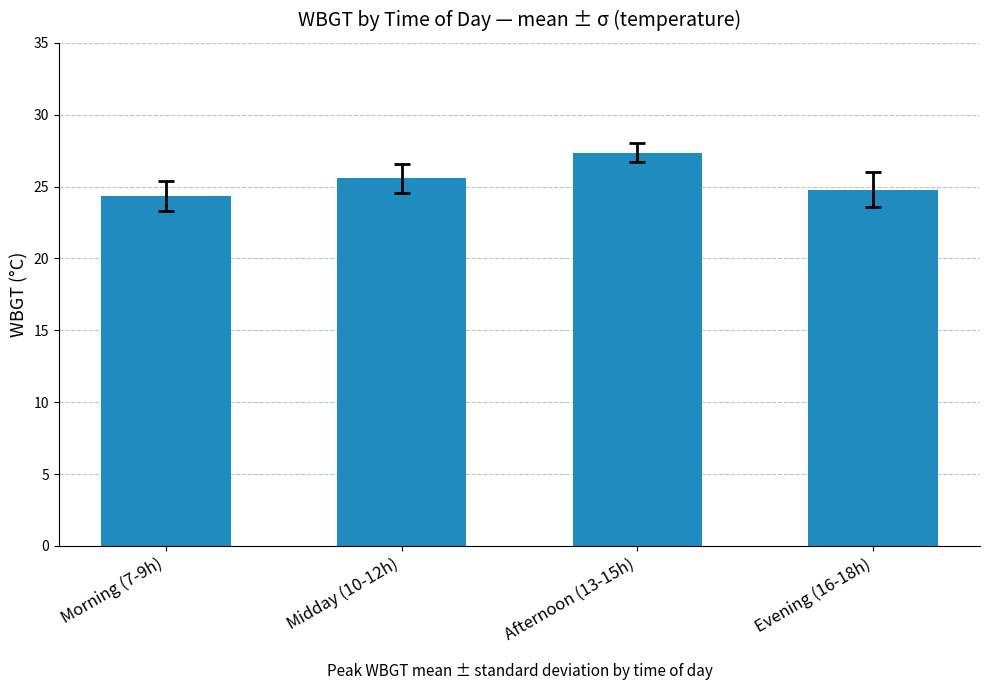

What is the change in value from Morning (7-9h) to Midday (10-12h)?

+1.2